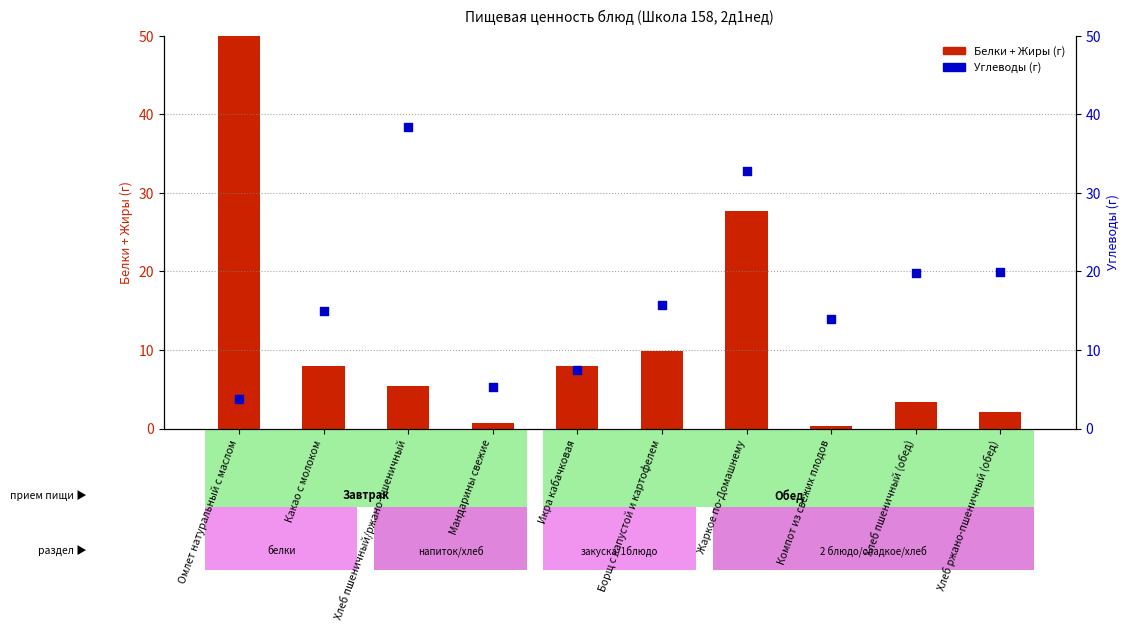

Which series has the largest Y range (max minus min)?

Белки + Жиры (г)